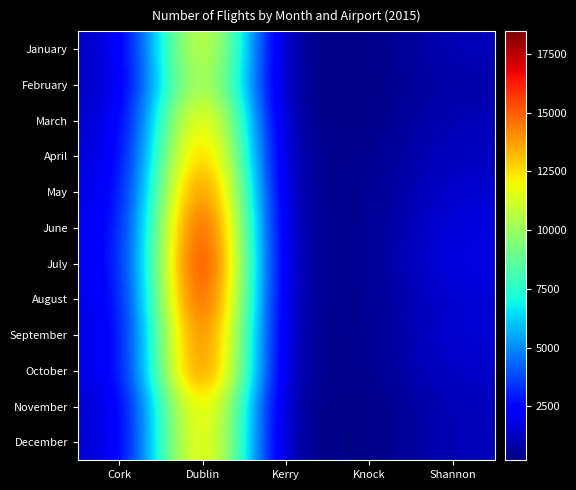

Between Shannon and Kerry, which is larger?

Shannon